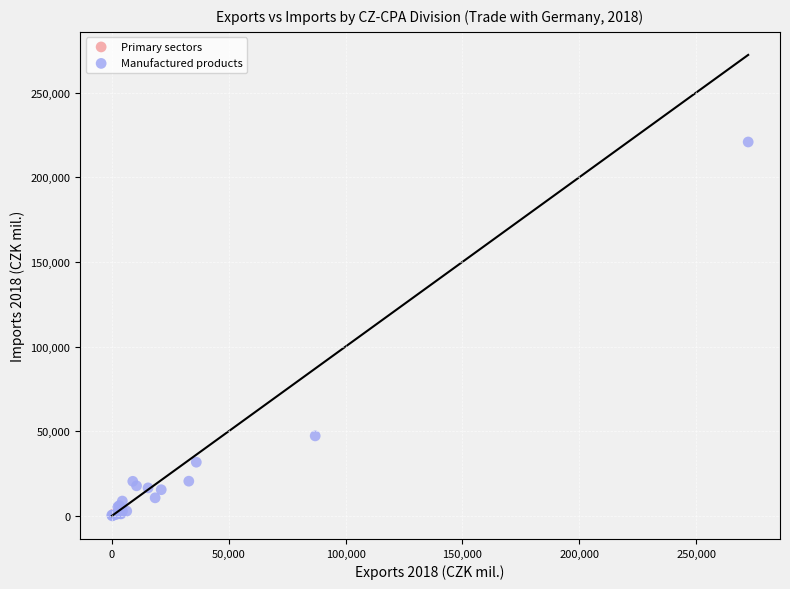

What are all the series names shown in the legend?

Primary sectors, Manufactured products